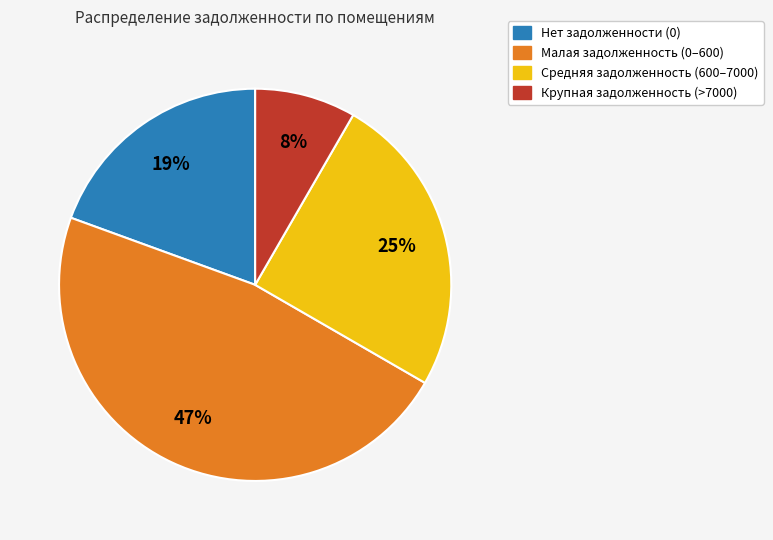

Is there any slice that represents more than half of the pie?

No